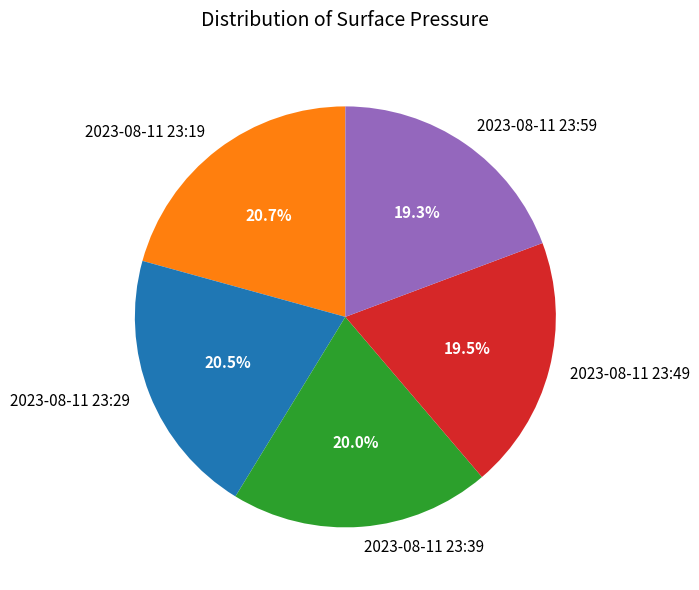

Is there a majority slice in this chart?

No